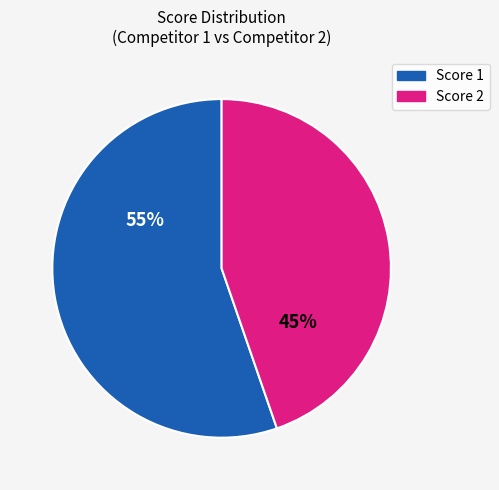

How many slices are in this pie chart?

2